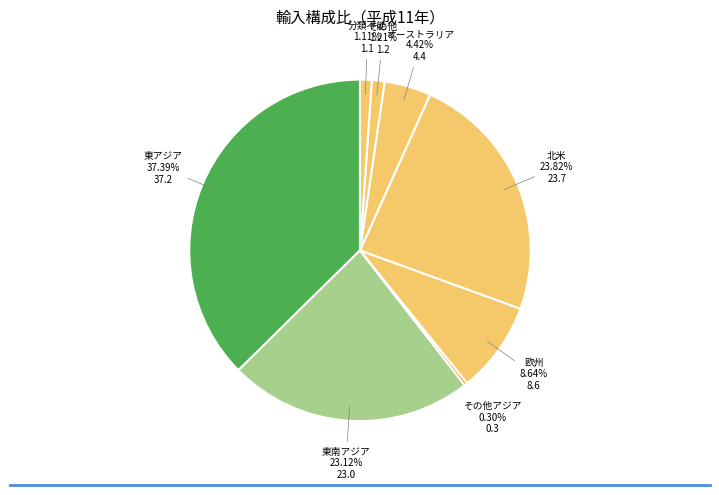

Is it true that その他アジア is 0% of the pie?

True